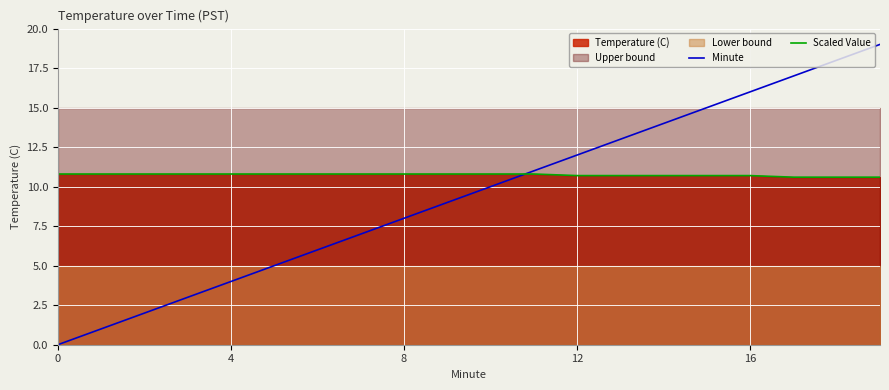

What is the highest value of the Scaled Value series?

10.8